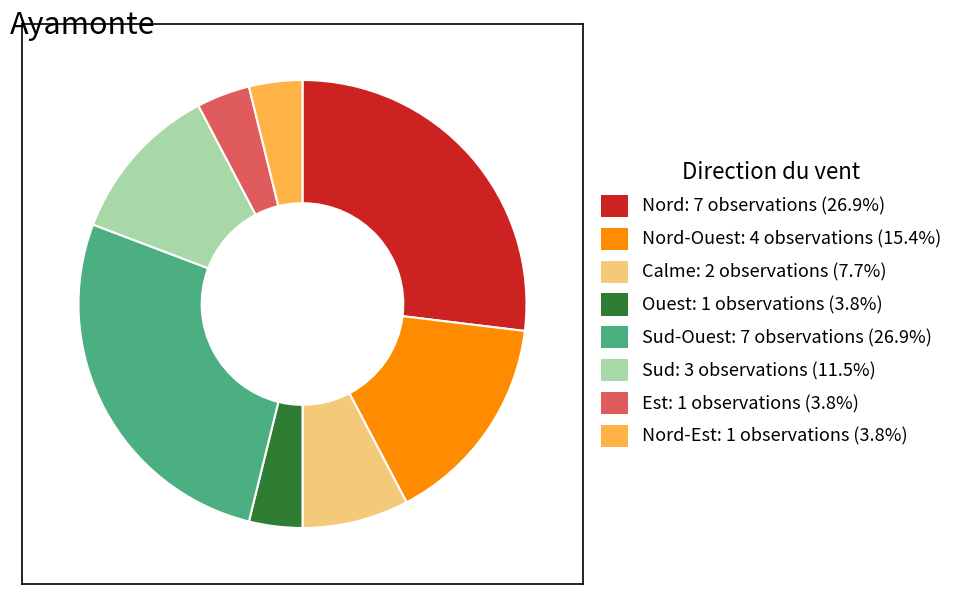

Does any single category account for the majority?

No